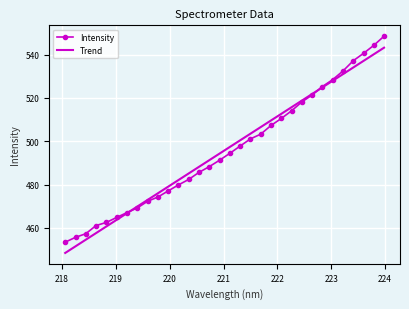

Rank the series by their maximum value, from highest to lowest.

Intensity, Trend